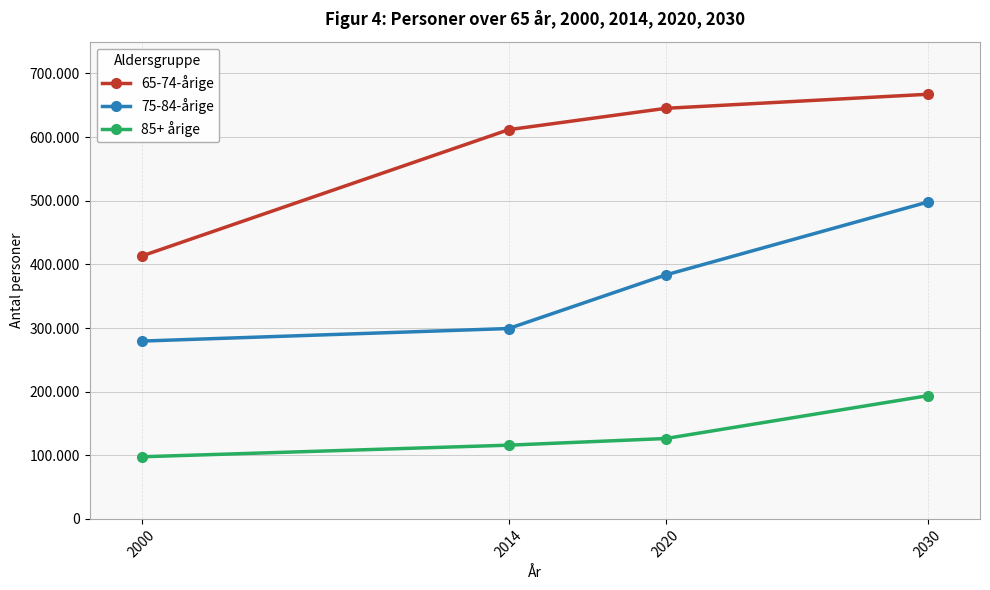

Which series has the widest spread of values?

65-74-årige